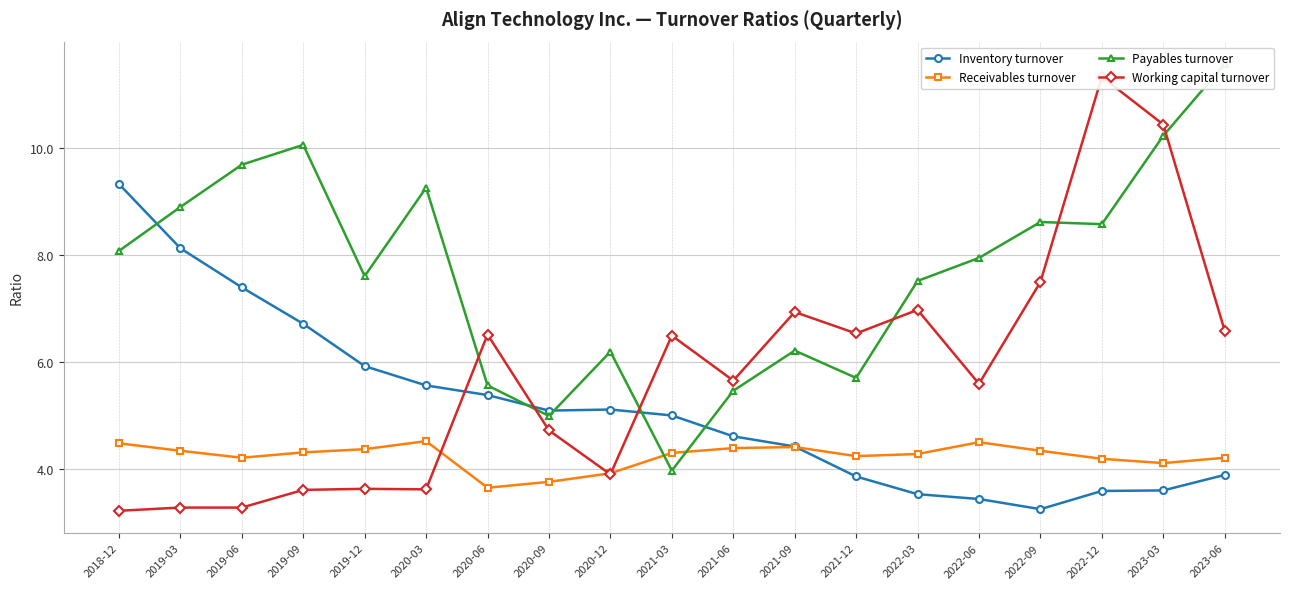

Does the chart have visible grid lines?

Yes